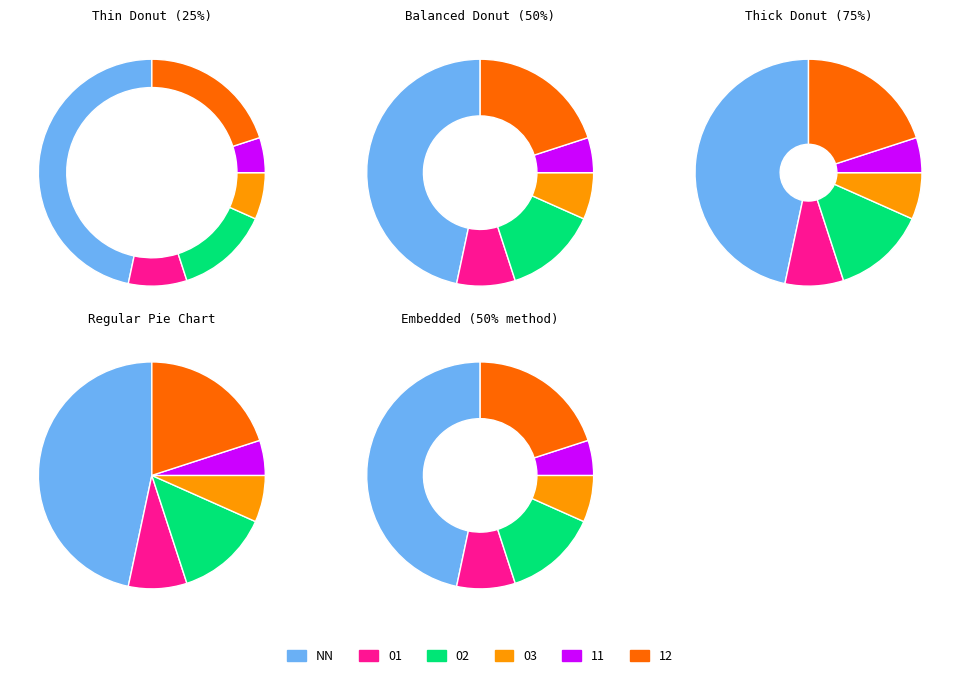

Which category has the biggest portion of the pie?

NN